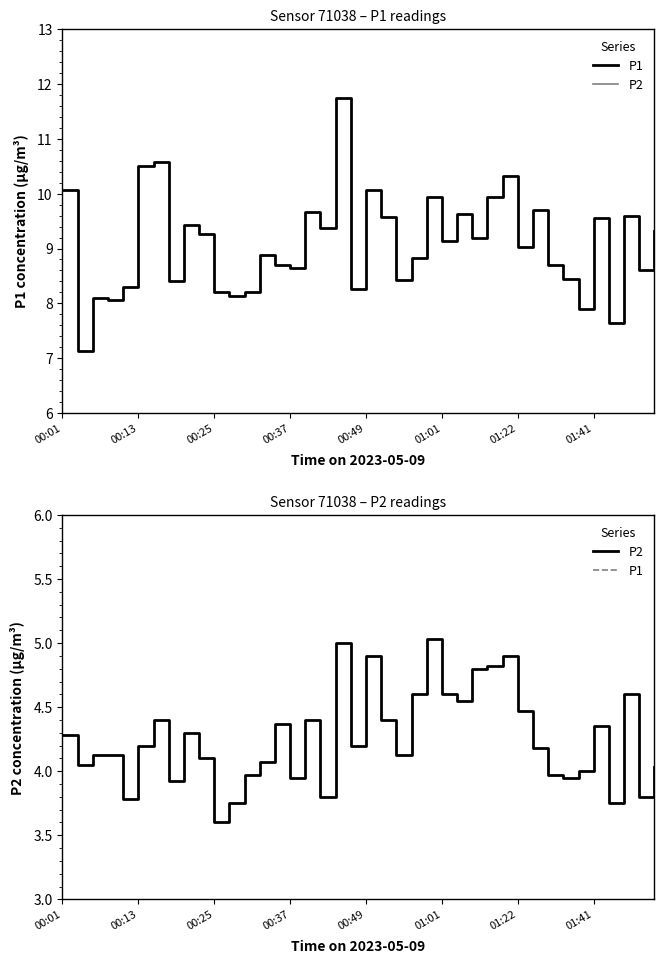

Does the chart display data point markers on the line(s)?

No